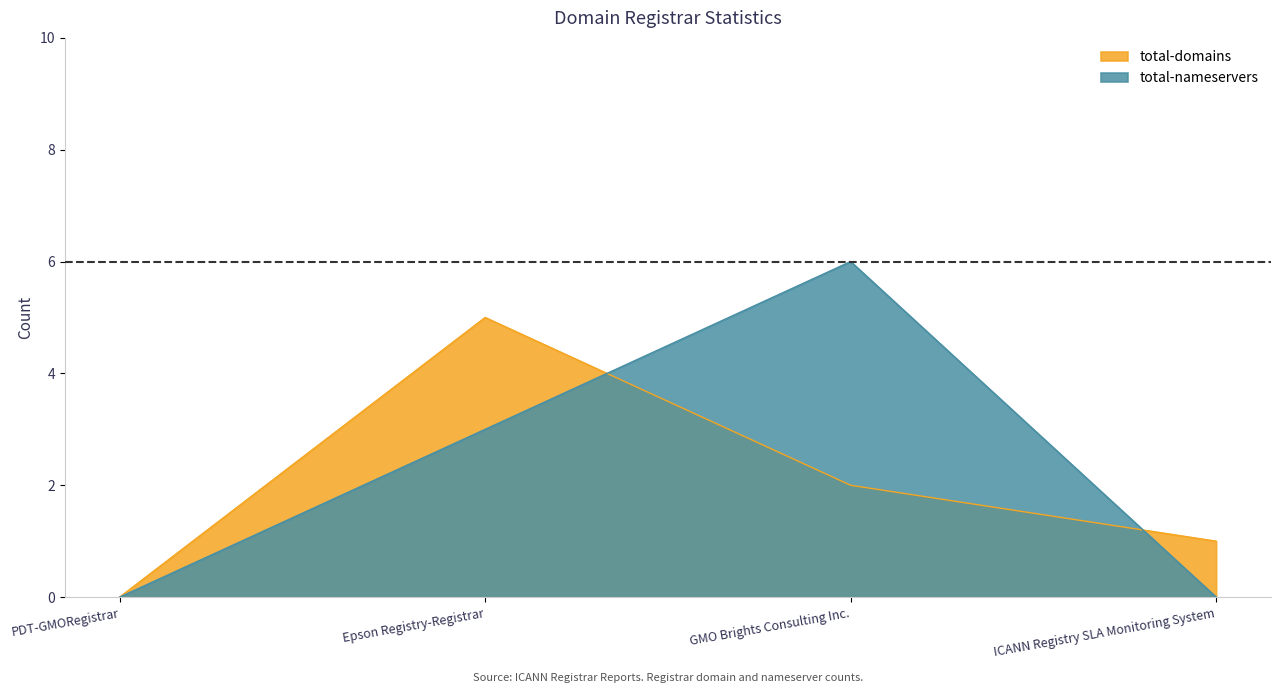

How many data points does each series have?

4